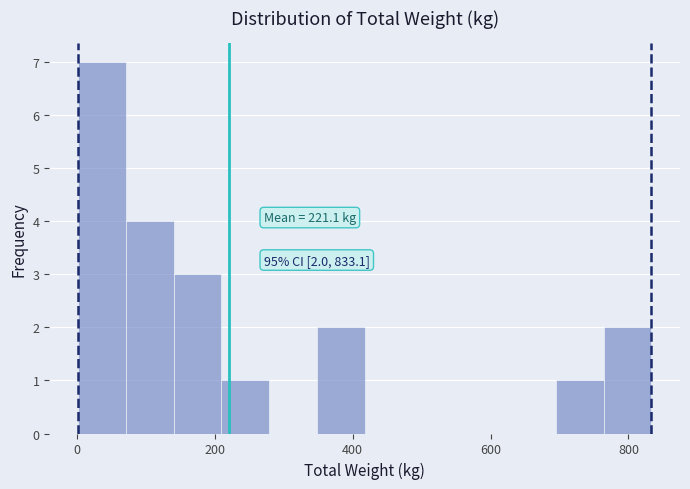

Read against the x-axis, roughly where is the centre of the tallest bar?

40